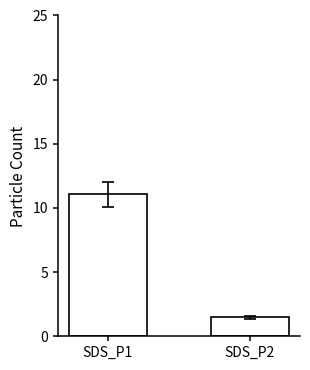

Which has a higher value, SDS_P2 or SDS_P1?

SDS_P1